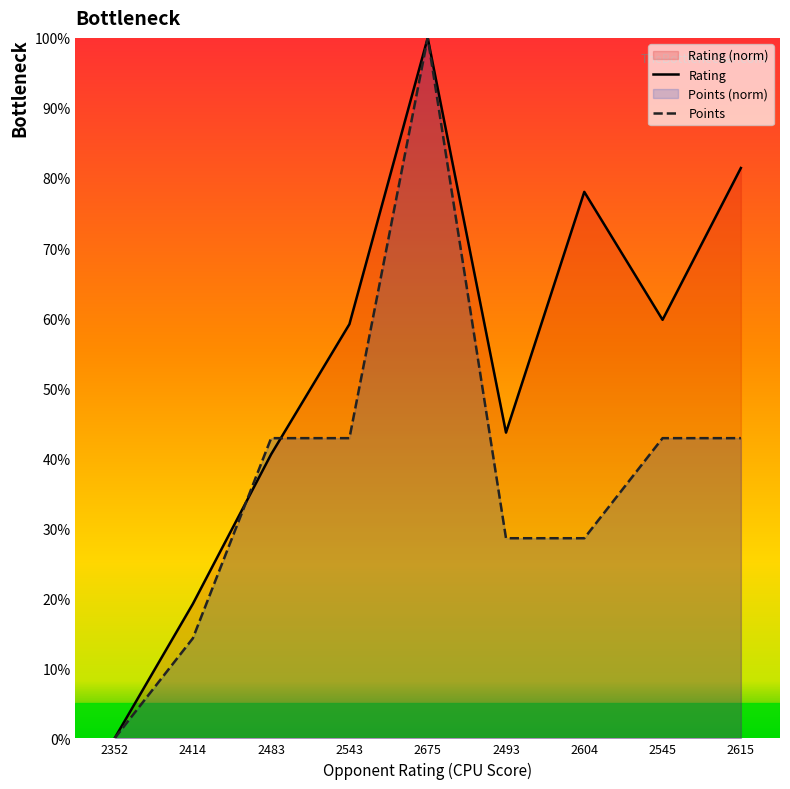

How many values in Rating are above zero?

8